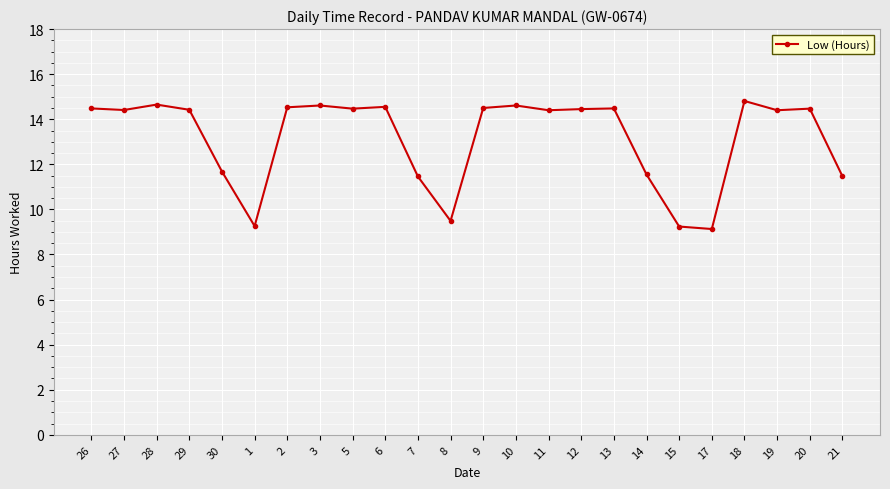

What is the ratio of the value at 2 to the value at 26?

1.0